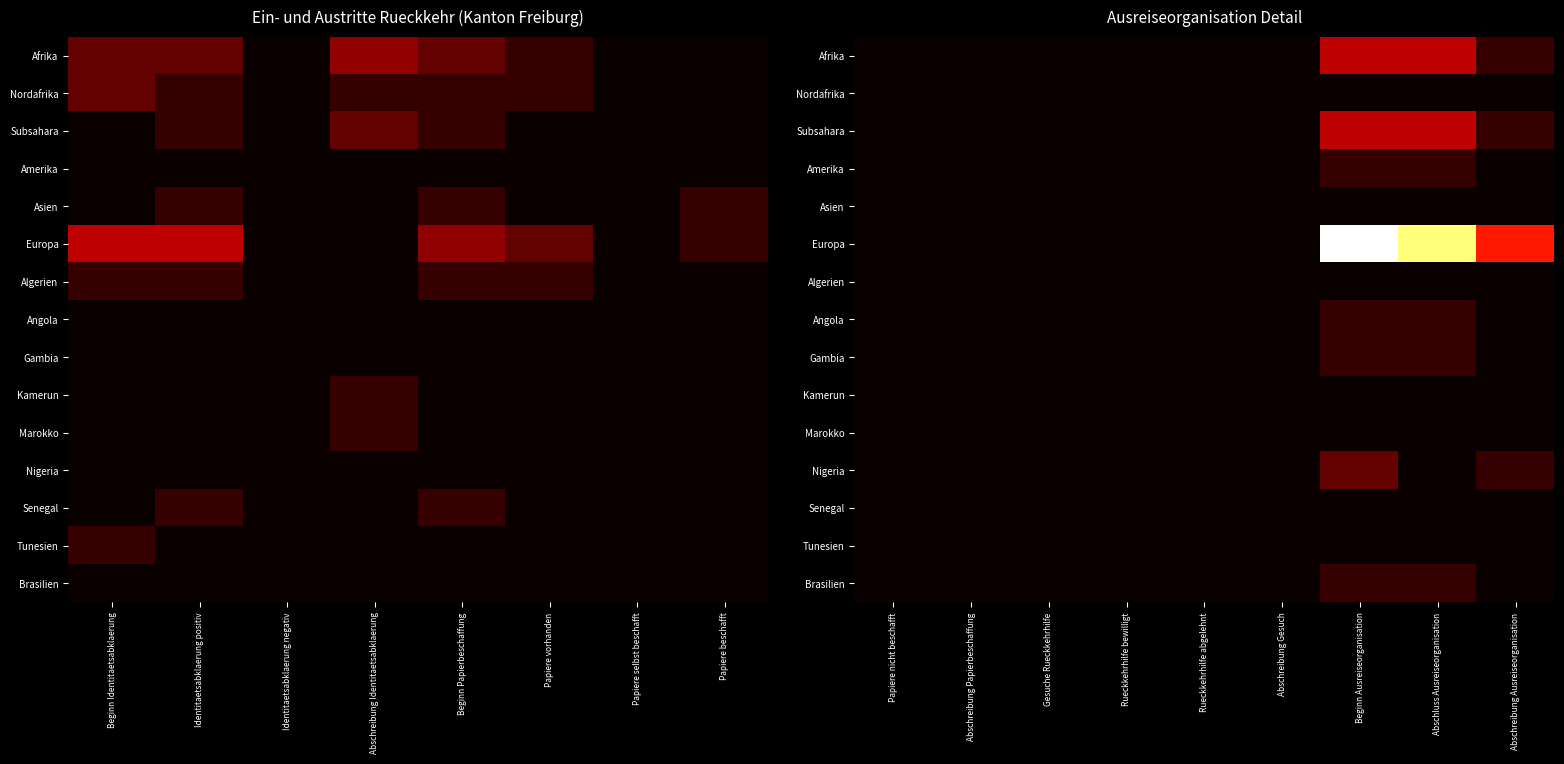

At Abschluss Ausreiseorganisation, list the series in order from largest to smallest.

Europa, Afrika, Subsahara, Amerika, Angola, Gambia, Brasilien, Nordafrika, Asien, Algerien, Kamerun, Marokko, Nigeria, Senegal, Tunesien